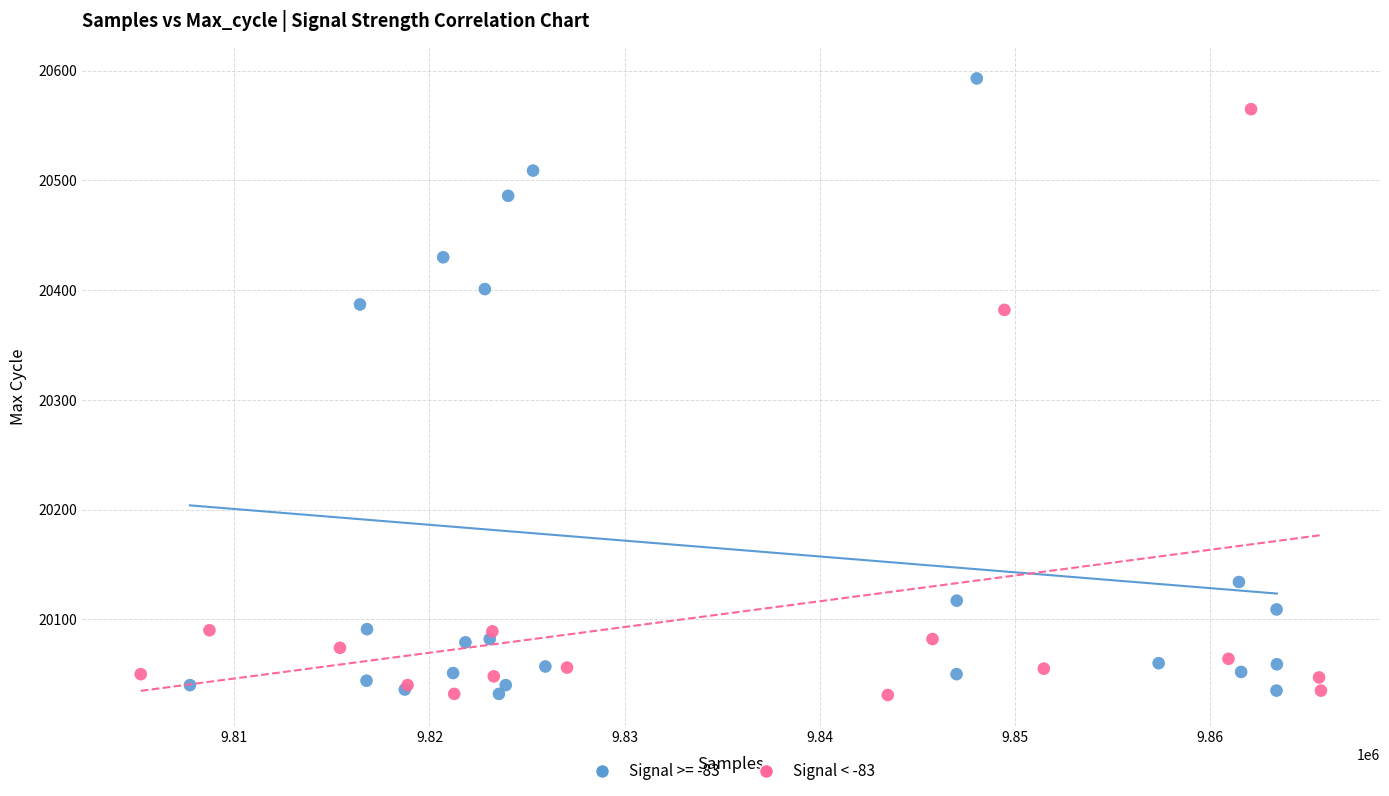

Which series contains the highest Y value?

Signal >= -83